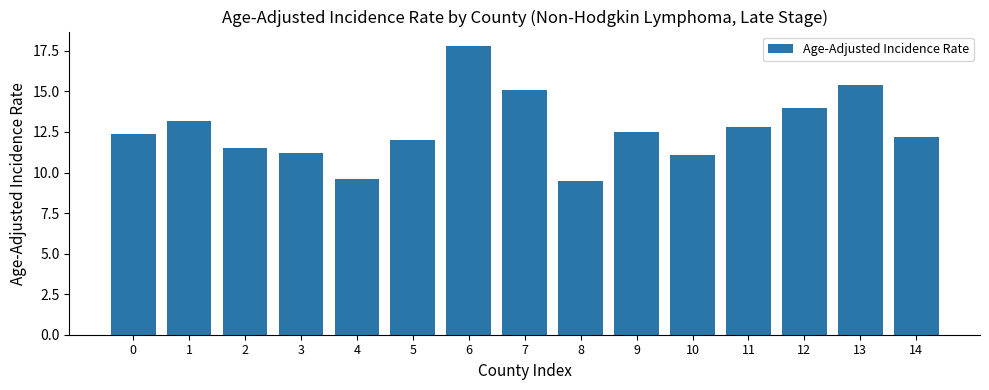

What is the smallest value displayed?

9.5